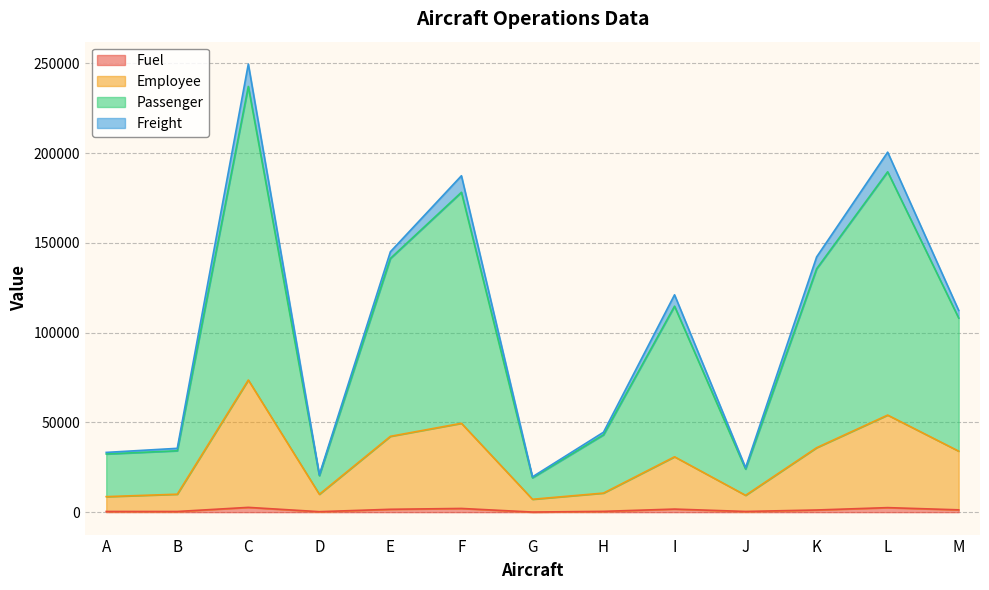

At which category is the sum across all series the highest?

C